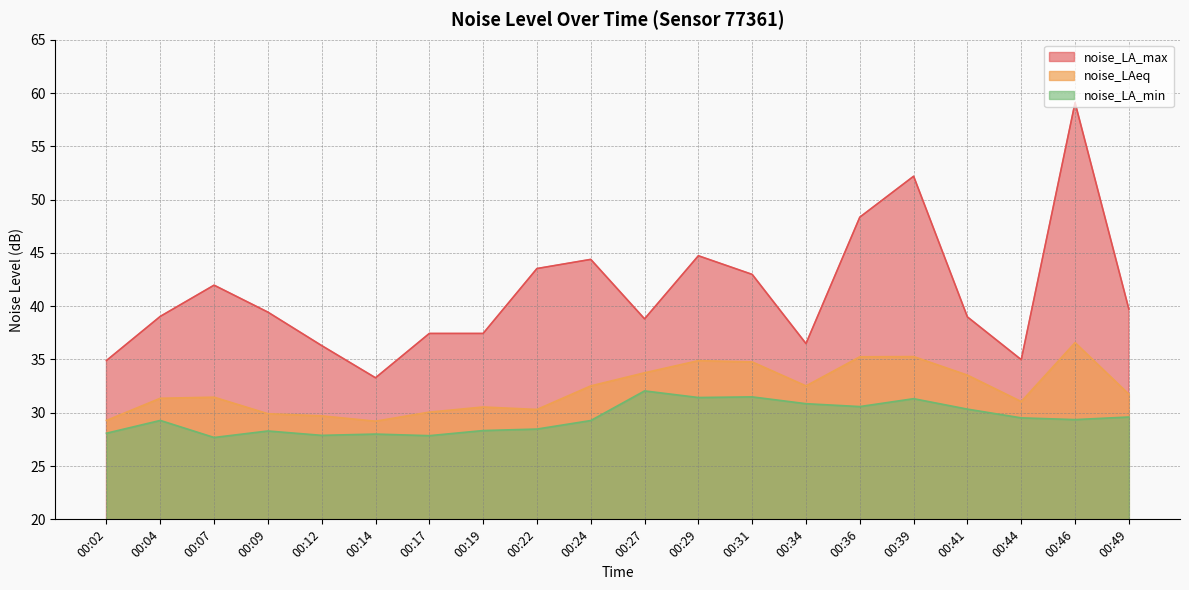

Reading left to right, list all the values displayed in this chart.

noise_LA_max: 00:02=34.9	00:04=39.0	00:07=42.0	00:09=39.4	00:12=36.3	00:14=33.3	00:17=37.4	00:19=37.4	00:22=43.5	00:24=44.4	00:27=38.8	00:29=44.7	00:31=43.0	00:34=36.5	00:36=48.4	00:39=52.2	00:41=39.0	00:44=35.0	00:46=59.1	00:49=39.7
noise_LAeq: 00:02=29.3	00:04=31.4	00:07=31.5	00:09=29.9	00:12=29.7	00:14=29.2	00:17=30.1	00:19=30.5	00:22=30.3	00:24=32.5	00:27=33.8	00:29=34.9	00:31=34.8	00:34=32.5	00:36=35.2	00:39=35.3	00:41=33.5	00:44=31.1	00:46=36.6	00:49=31.7
noise_LA_min: 00:02=28.1	00:04=29.3	00:07=27.7	00:09=28.3	00:12=27.9	00:14=28.0	00:17=27.9	00:19=28.3	00:22=28.5	00:24=29.3	00:27=32.0	00:29=31.4	00:31=31.5	00:34=30.9	00:36=30.6	00:39=31.3	00:41=30.3	00:44=29.5	00:46=29.4	00:49=29.6